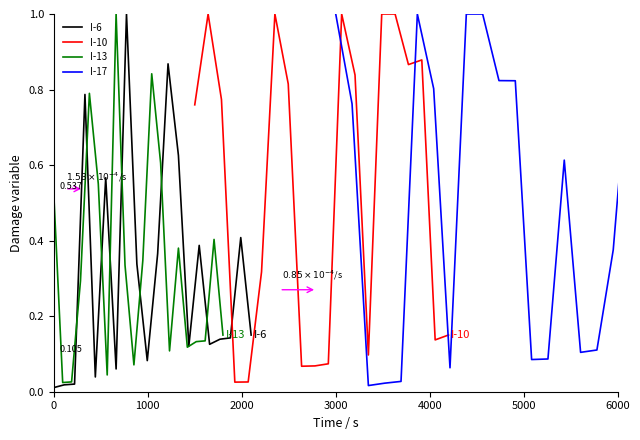

Does the chart have visible grid lines?

No